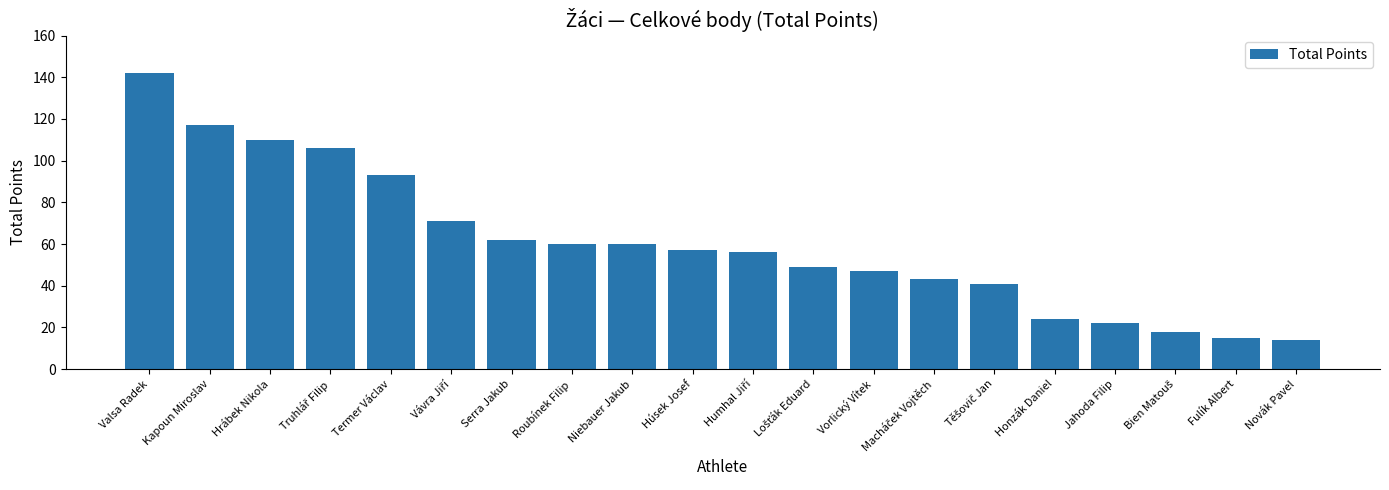

What is the approximate value at Vorlický Vítek?

47